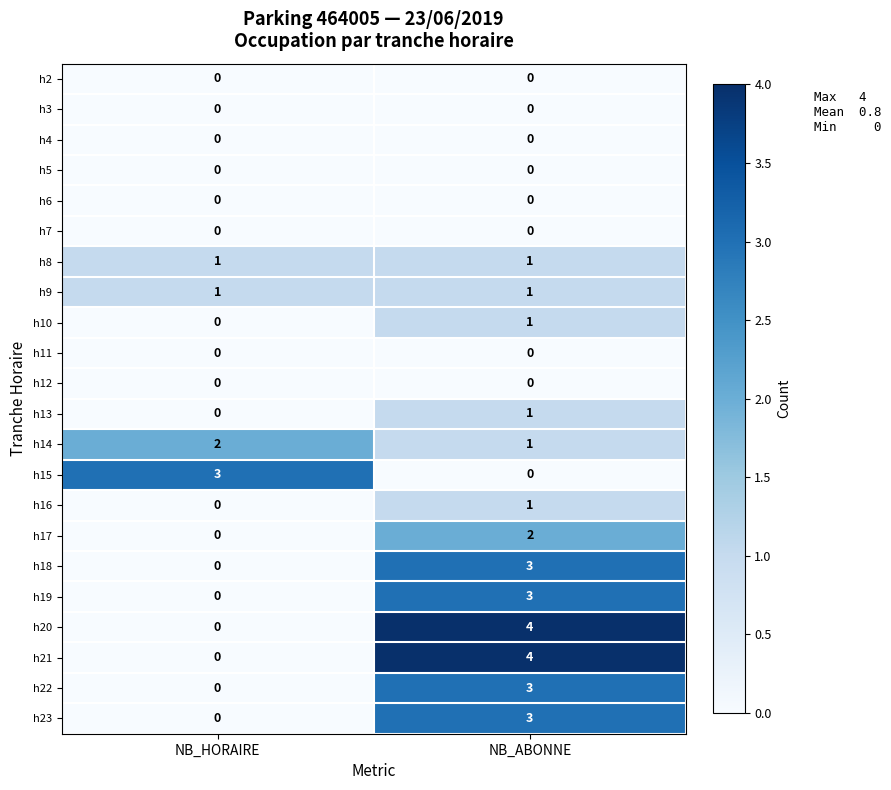

What is the maximum value for h23?

3